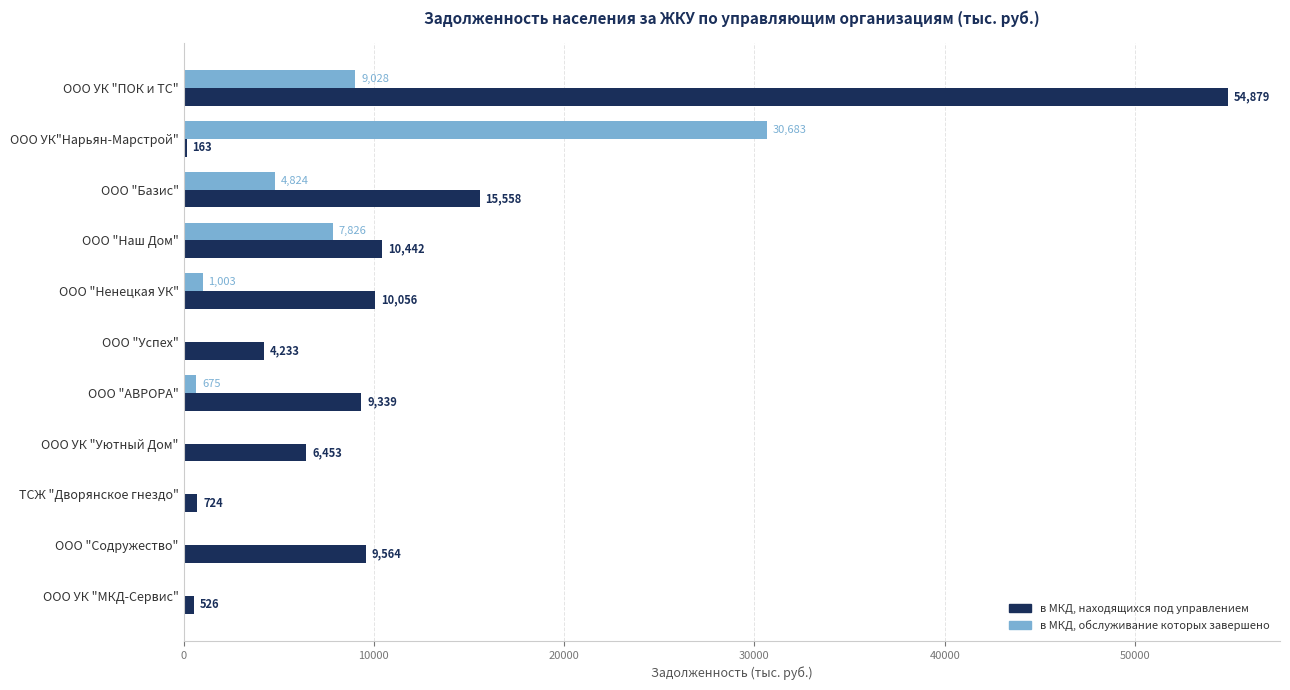

Where is в МКД, обслуживание которых завершено nearest to the value 15341?

ООО УК "ПОК и ТС"